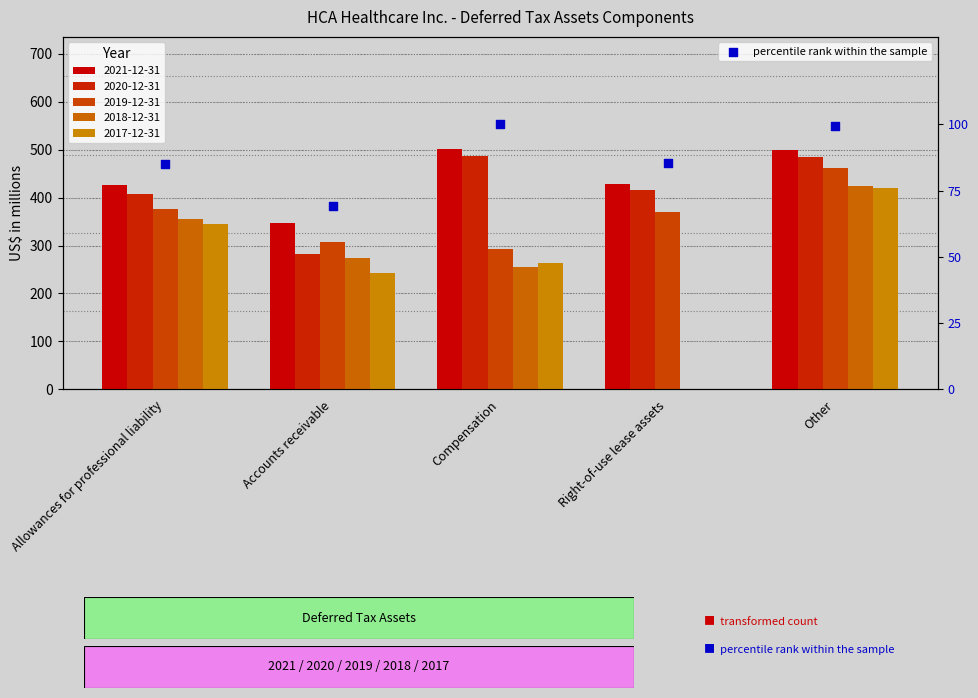

Which has a higher value, Accounts receivable or Compensation?

Compensation